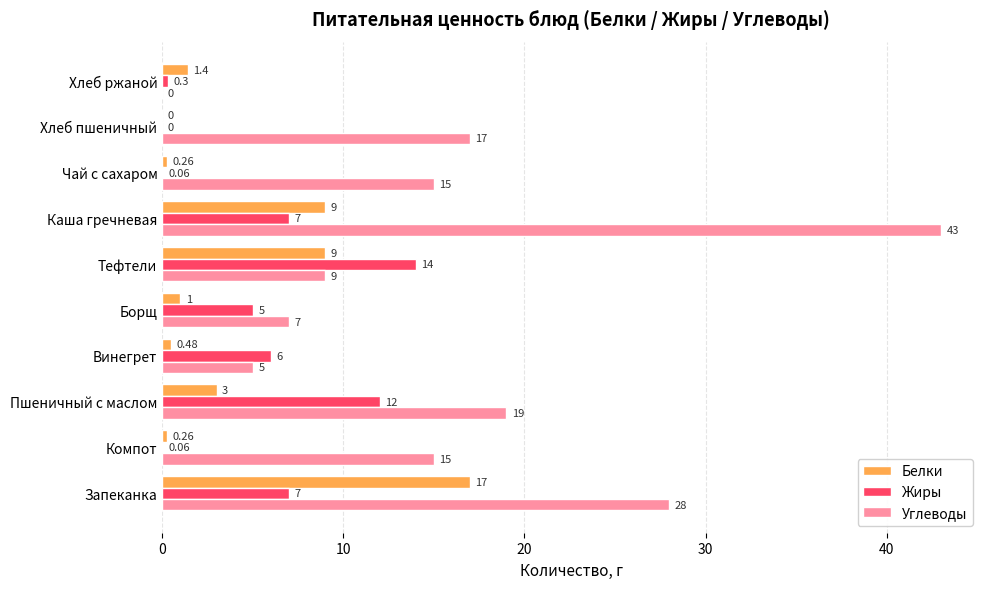

What is the average value of the Белки series?

4.1